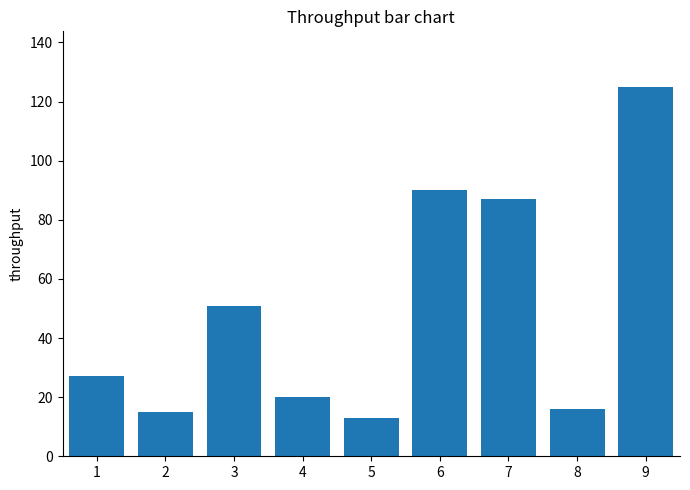

Count the number of categories in the chart.

9